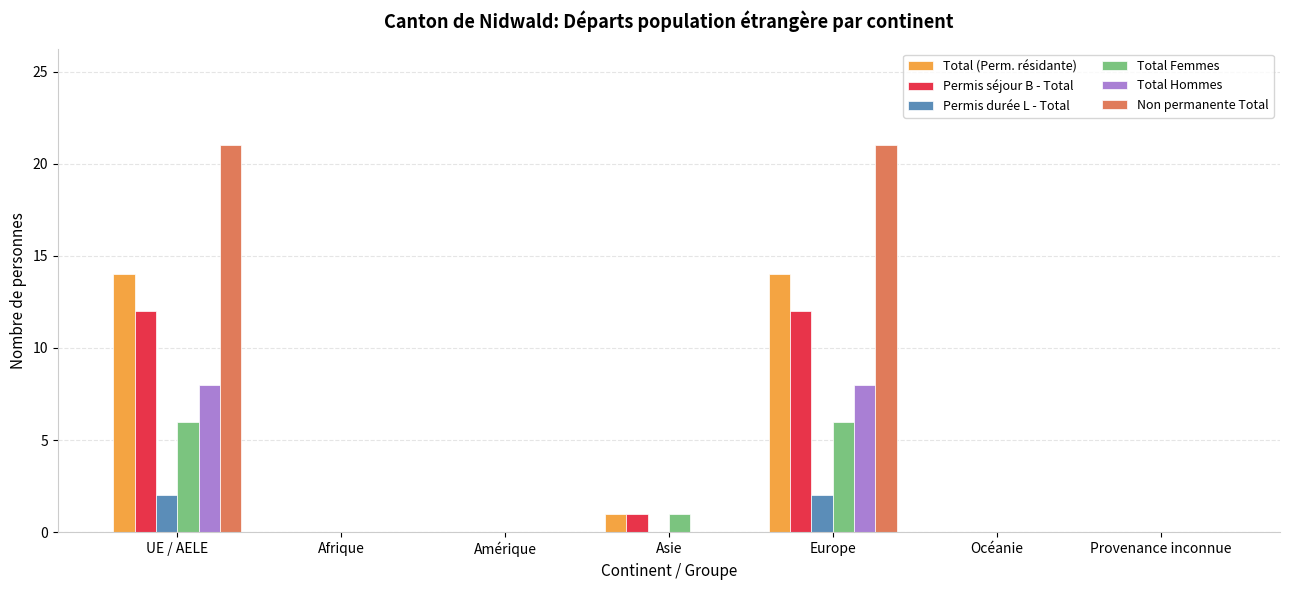

The Total Femmes series shows 0 at Afrique. True or false?

True